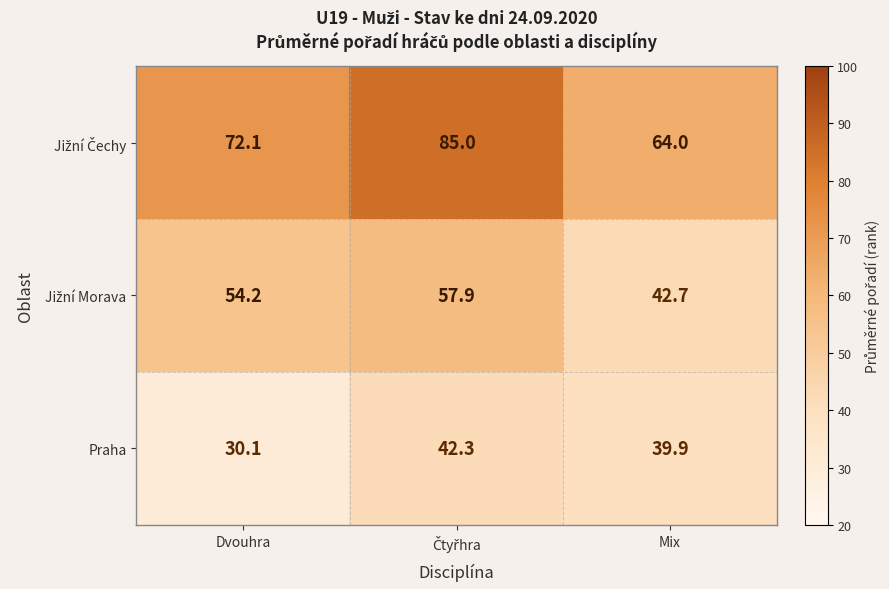

What is the minimum value for Praha?

30.1